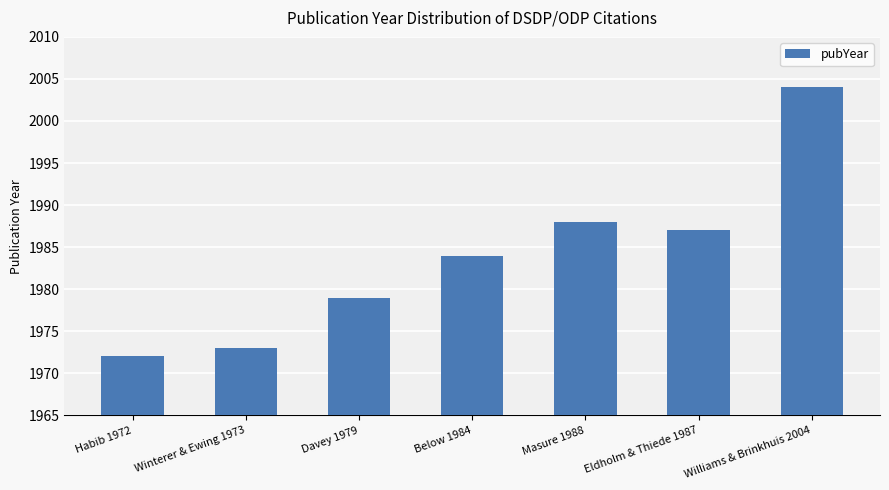

The chart shows a value of 1973 at Winterer & Ewing 1973. True or false?

True